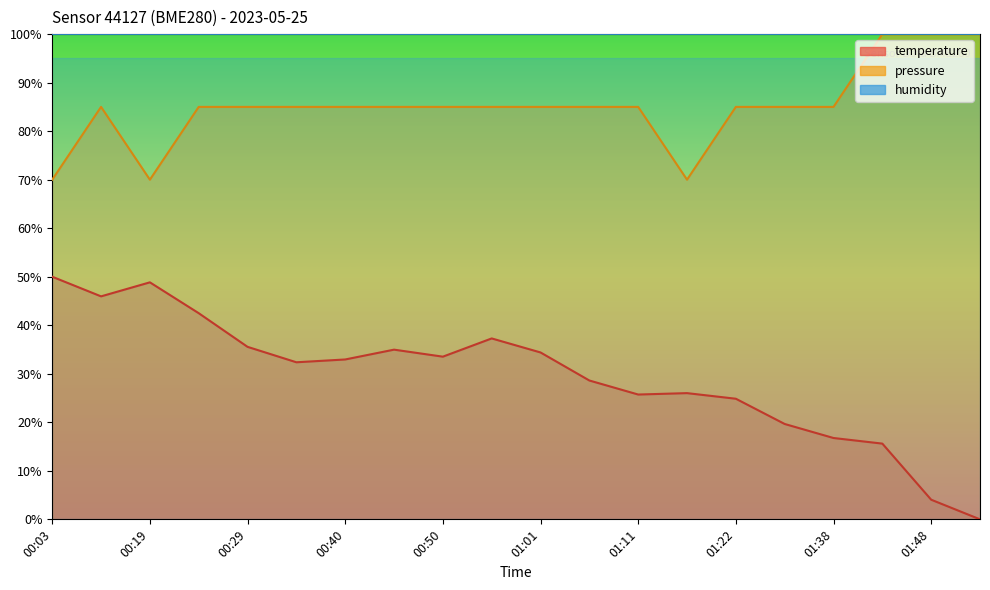

True or false: pressure has more than 0 interior local peaks.

True